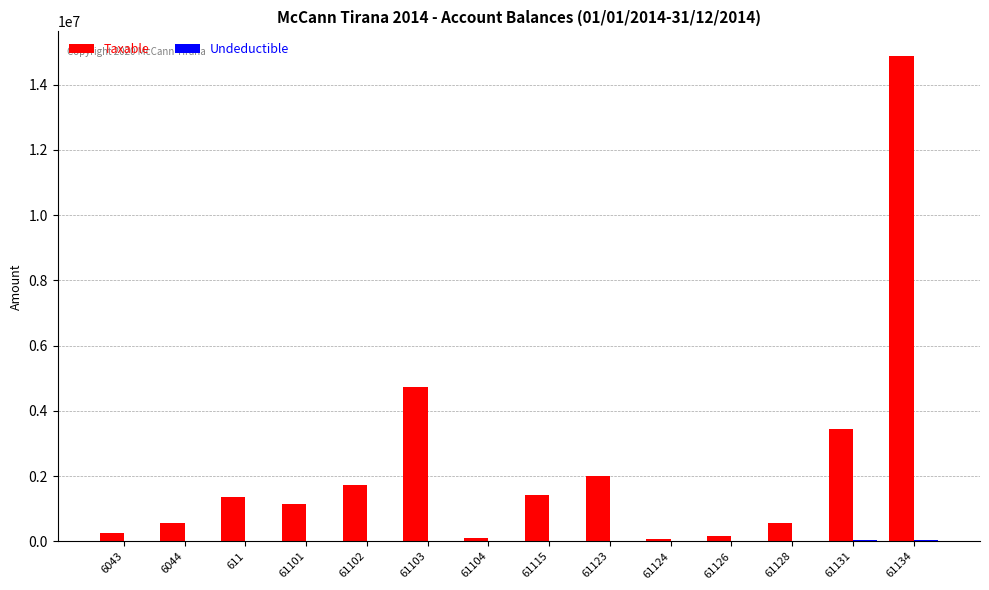

Between 61115 and 61131, which series saw the biggest shift?

Taxable